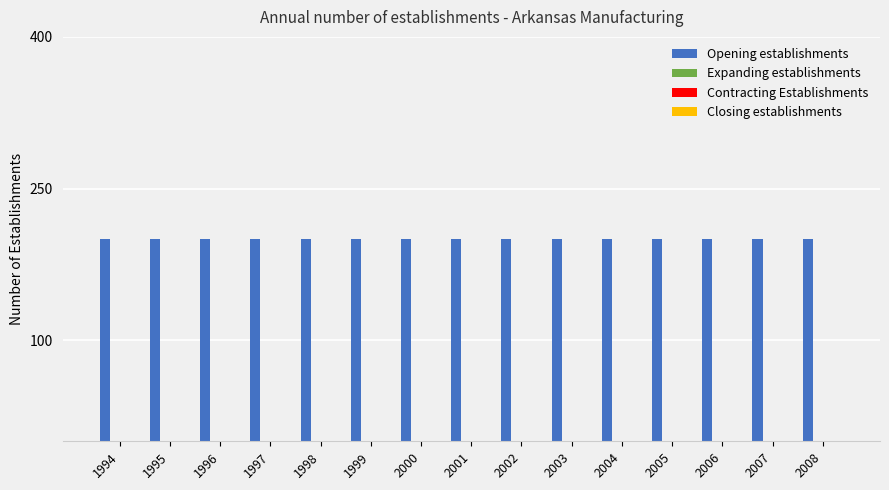

Reading left to right, extract all data points from this chart.

Opening establishments: 1994=200	1995=200	1996=200	1997=200	1998=200	1999=200	2000=200	2001=200	2002=200	2003=200	2004=200	2005=200	2006=200	2007=200	2008=200
Expanding establishments: 1994=0	1995=0	1996=0	1997=0	1998=0	1999=0	2000=0	2001=0	2002=0	2003=0	2004=0	2005=0	2006=0	2007=0	2008=0
Contracting Establishments: 1994=0	1995=0	1996=0	1997=0	1998=0	1999=0	2000=0	2001=0	2002=0	2003=0	2004=0	2005=0	2006=0	2007=0	2008=0
Closing establishments: 1994=0	1995=0	1996=0	1997=0	1998=0	1999=0	2000=0	2001=0	2002=0	2003=0	2004=0	2005=0	2006=0	2007=0	2008=0